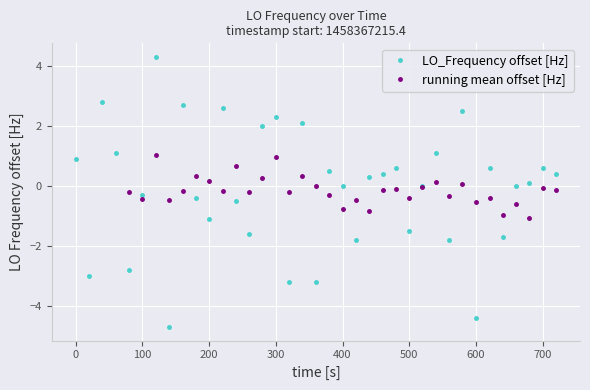

What is the highest value of the LO_Frequency offset [Hz] series?

4.3